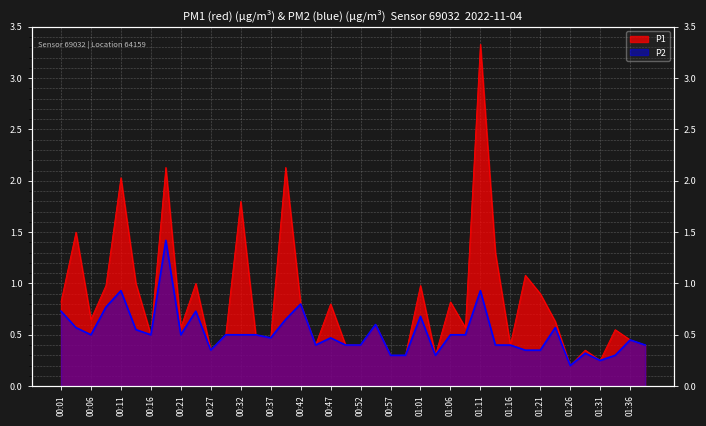

What is the average value of the P2 series?

0.5